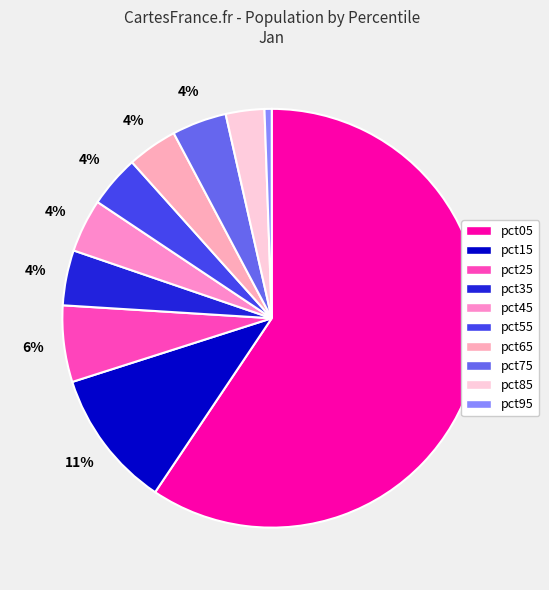

To the nearest percent, what is the difference between the largest and smallest slice percentages?

59%